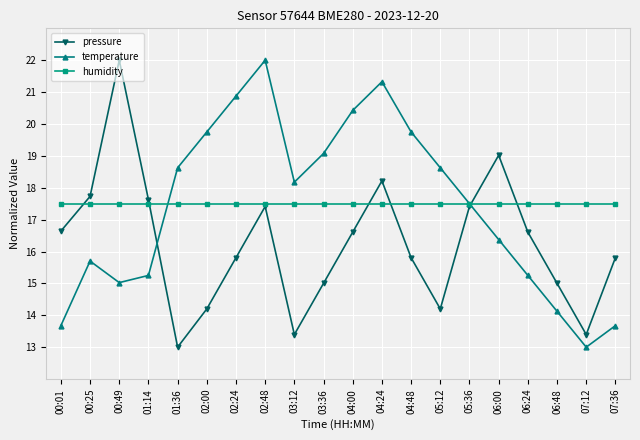

What is the label of the 18th point from the right?

00:49